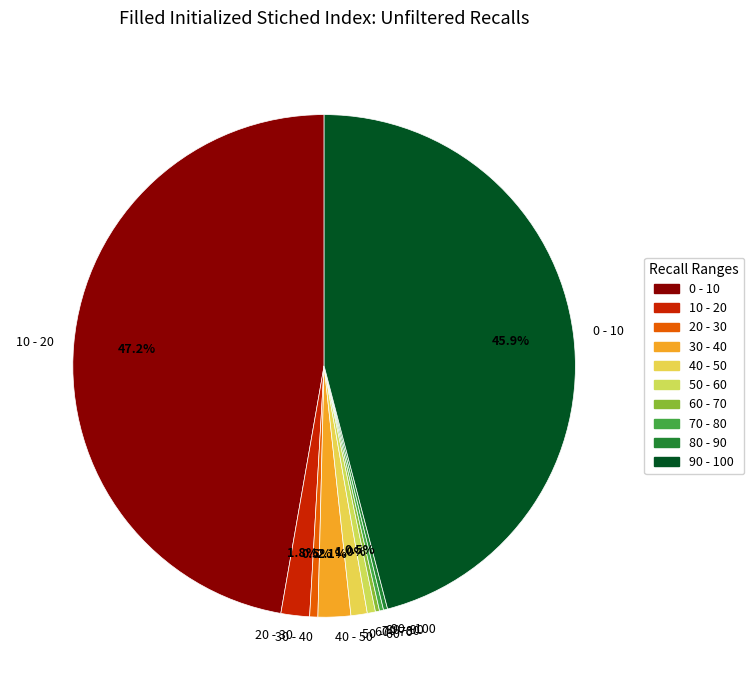

What percentage is NOT represented by 20 - 30?

98.2%